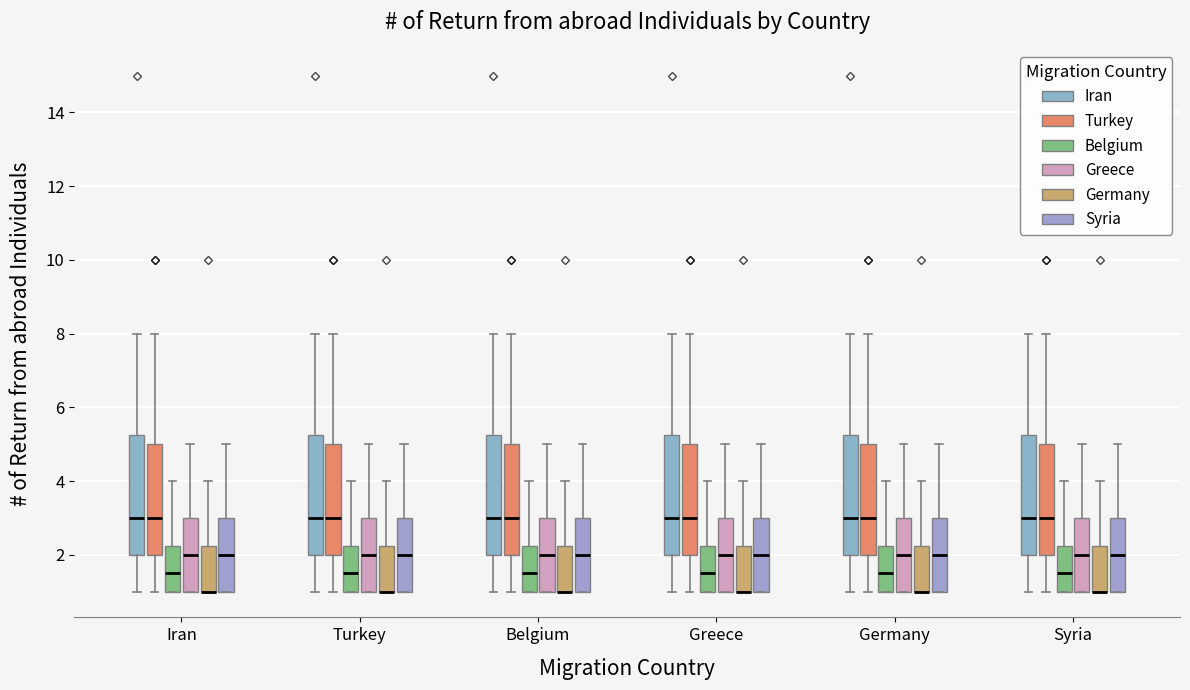

Where does the median line of the box for Greece (Iran) sit on the y-axis? The values are not printed on the chart, so give them approximately, as read against the axis.

3.0